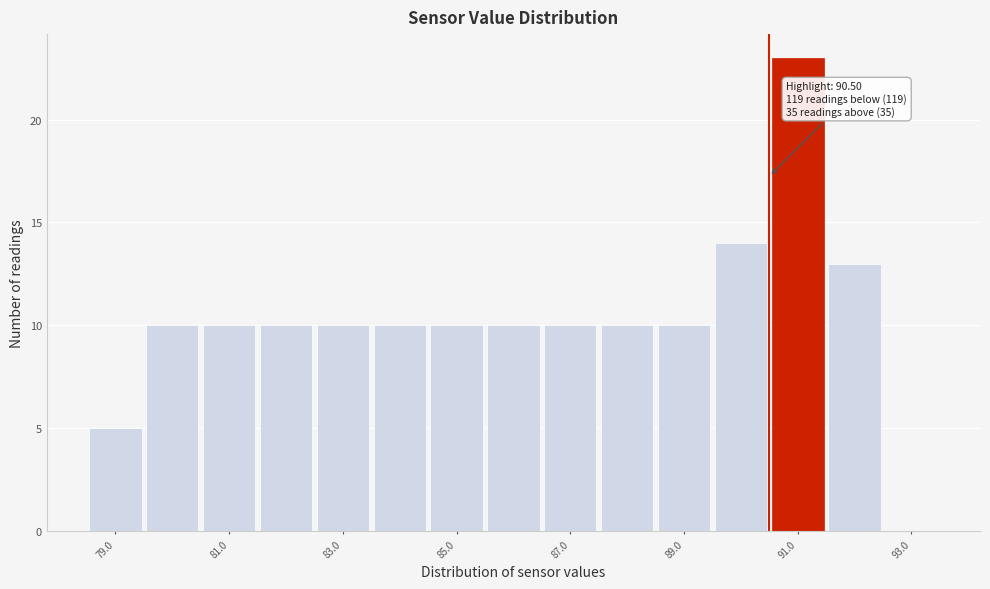

Over which range of the x-axis is the bar tallest?

90.5 to 91.5